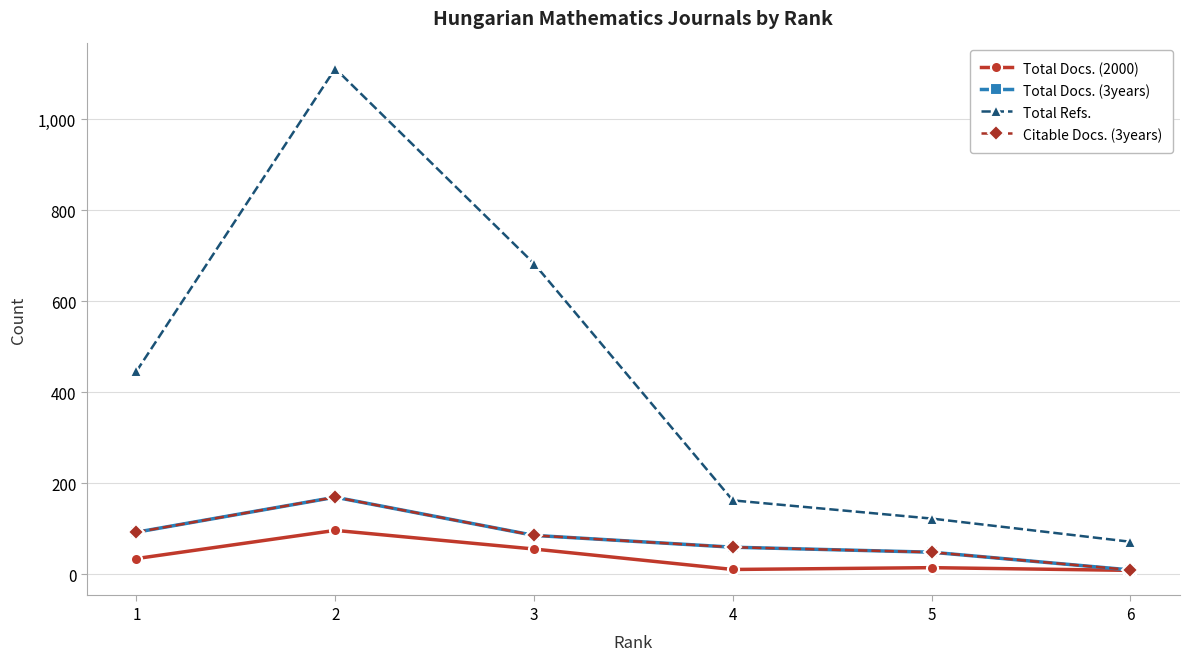

The value of Citable Docs. (3years) at 6 is 5. True or false?

False